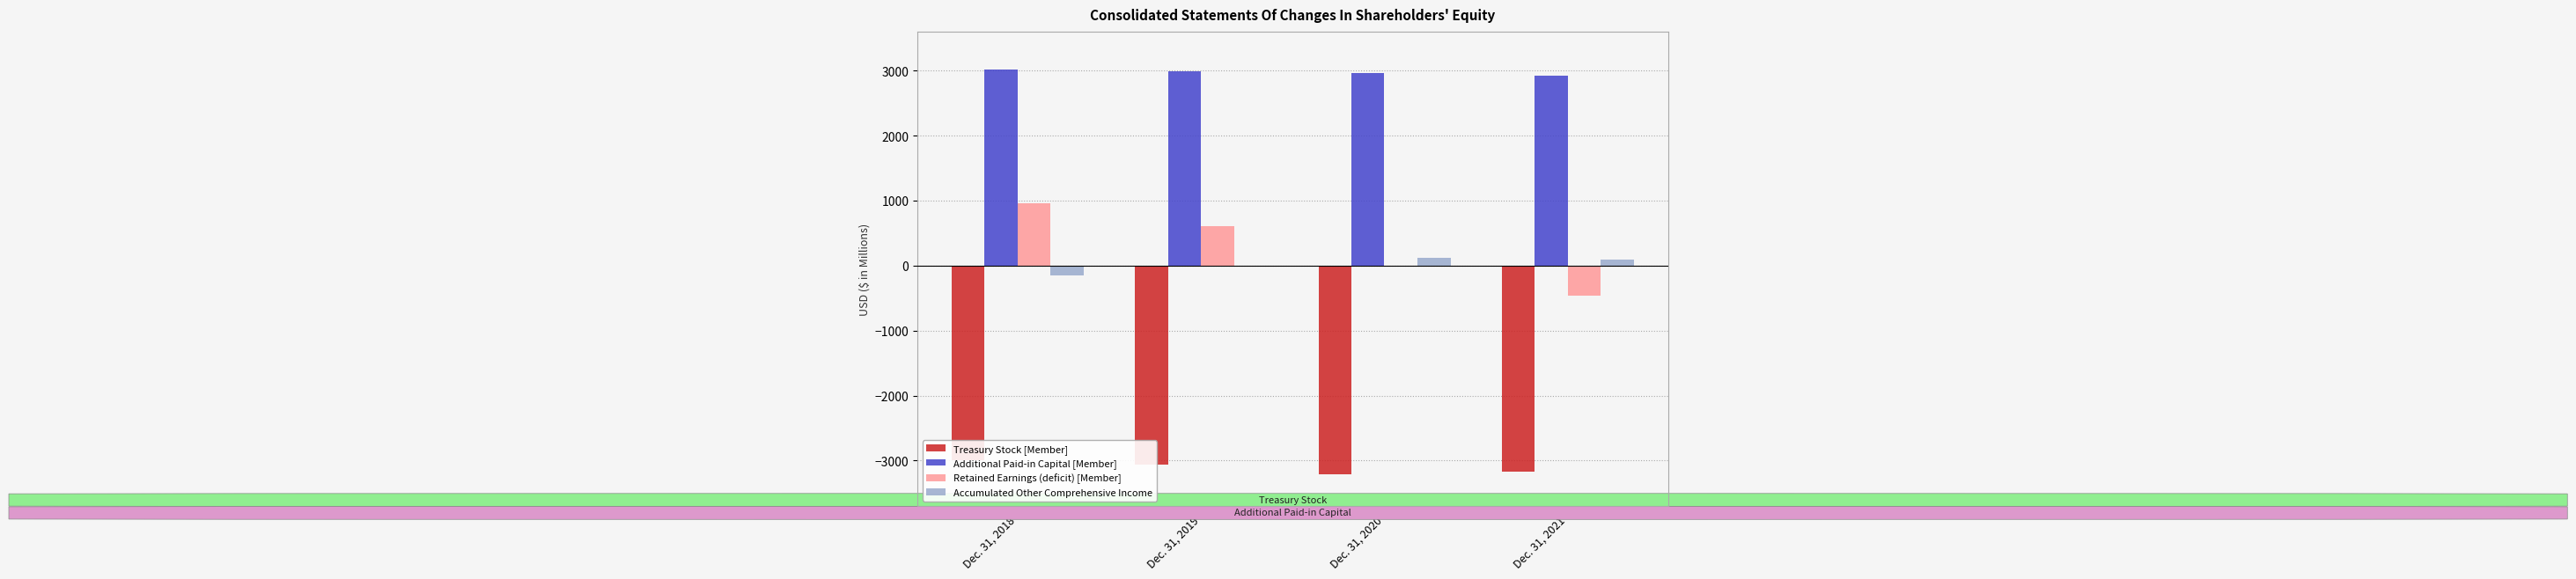

Between Dec. 31, 2018 and Dec. 31, 2020, which series saw the biggest shift?

Retained Earnings (deficit) [Member]